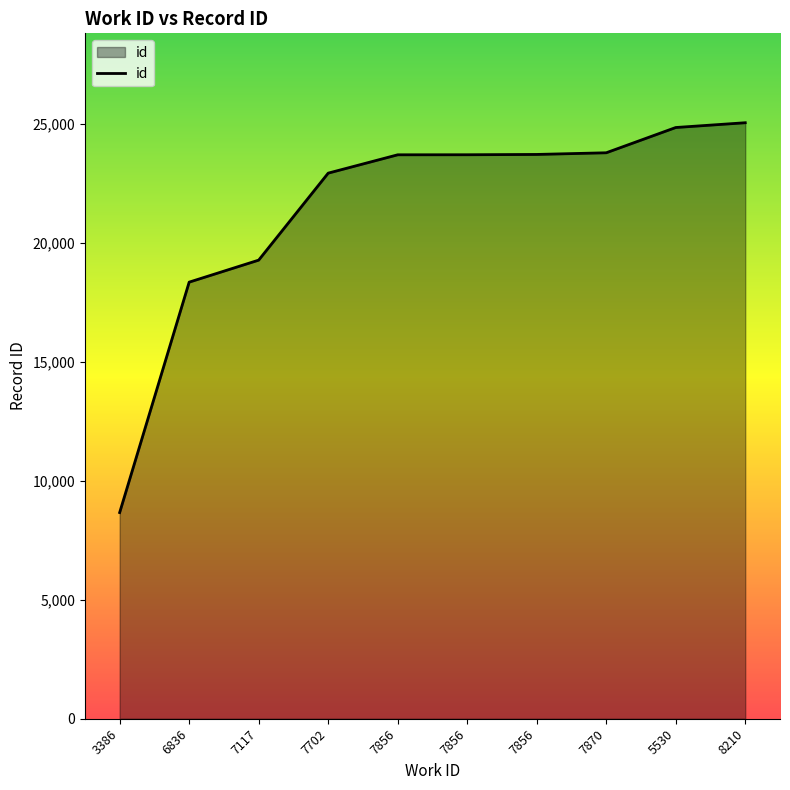

The chart shows a value of 23791 at 7870. True or false?

True